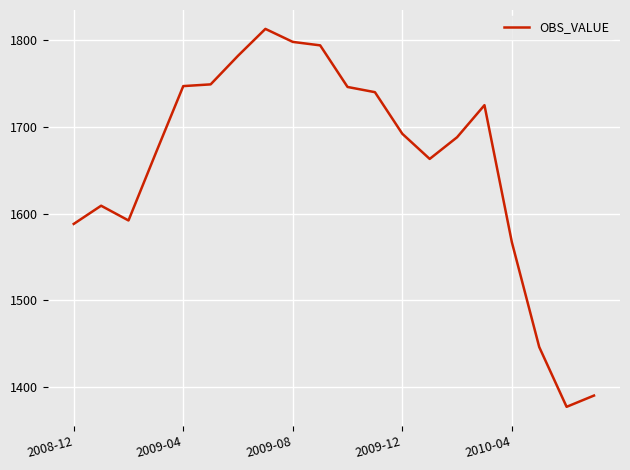

What is the maximum value shown in the chart?

1813